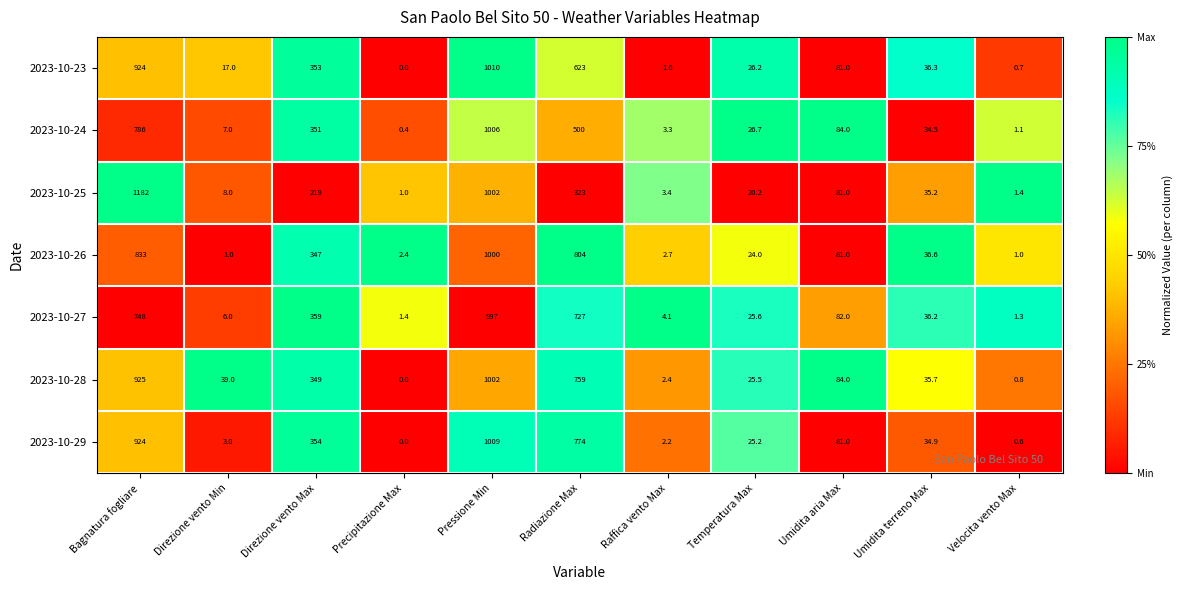

What is the average value of the 2023-10-24 series?

254.5